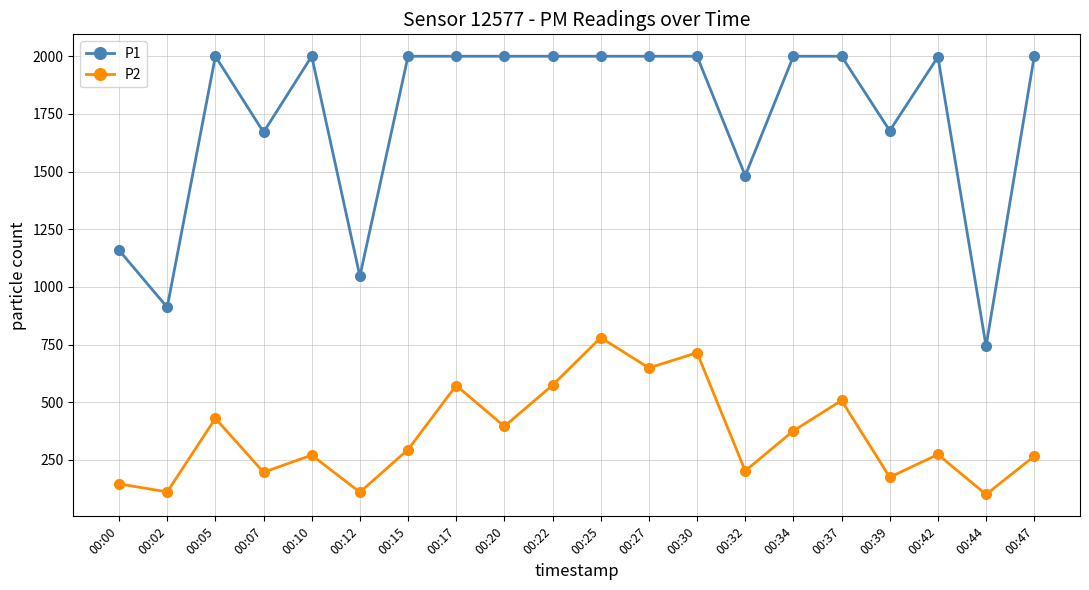

How many values in the P1 series are below 1999?

8